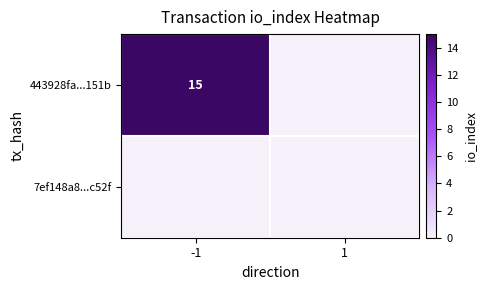

True or false: 443928fa...151b has a value of 15 at -1.

True